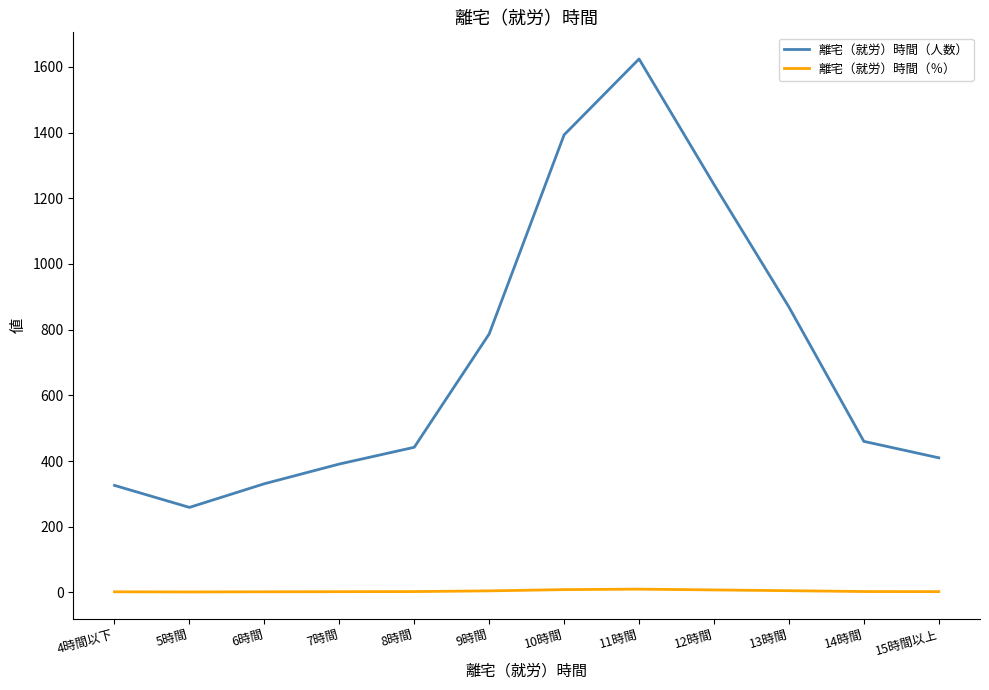

Between 5時間 and 9時間, which series saw the biggest shift?

離宅（就労）時間（人数）